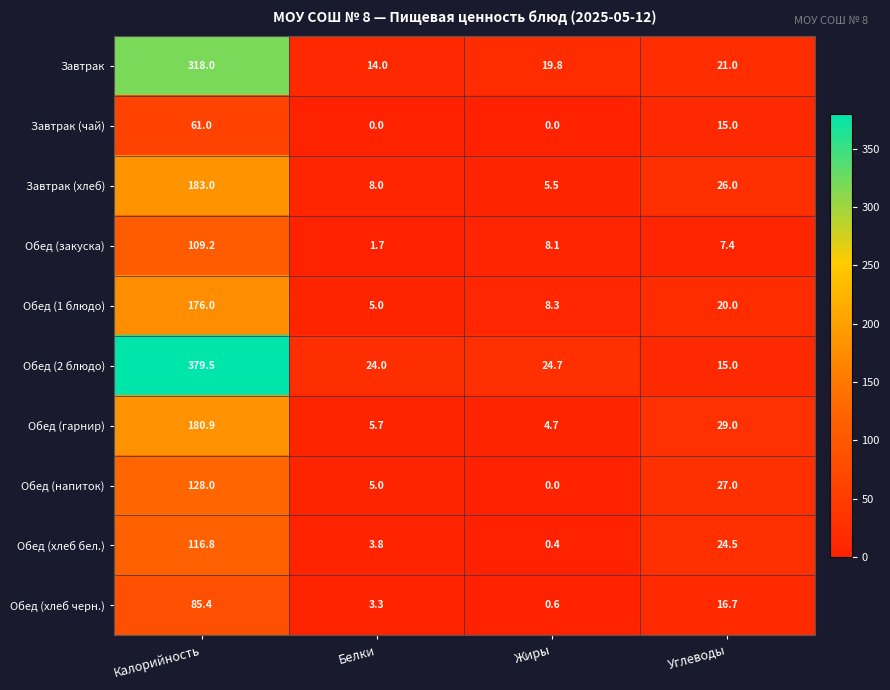

What is the total value across all series at Жиры?

72.1